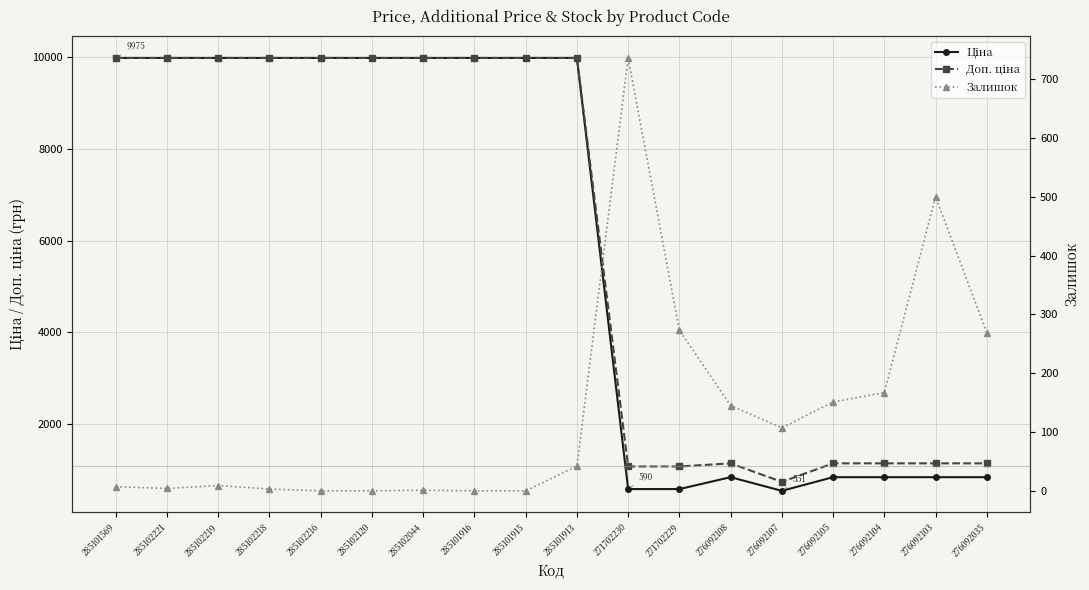

What are all the series names shown in the legend?

Ціна, Доп. ціна, Залишок